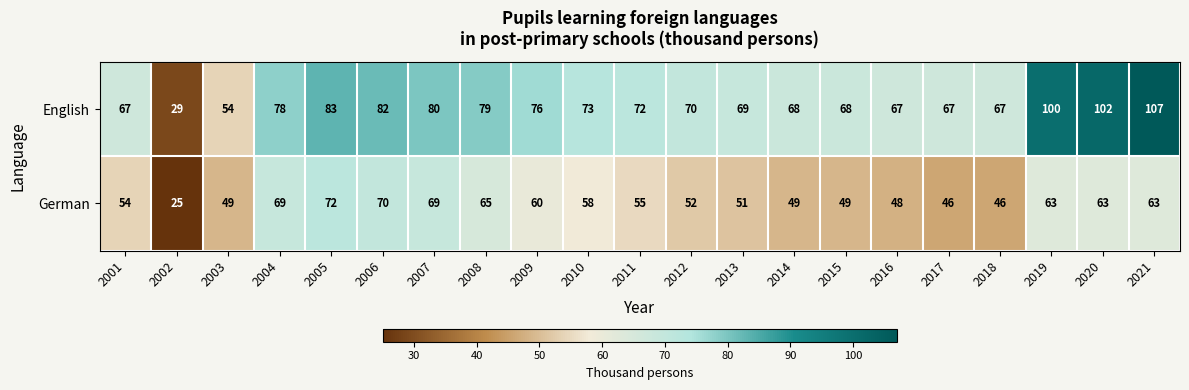

Which series has the widest spread of values?

English